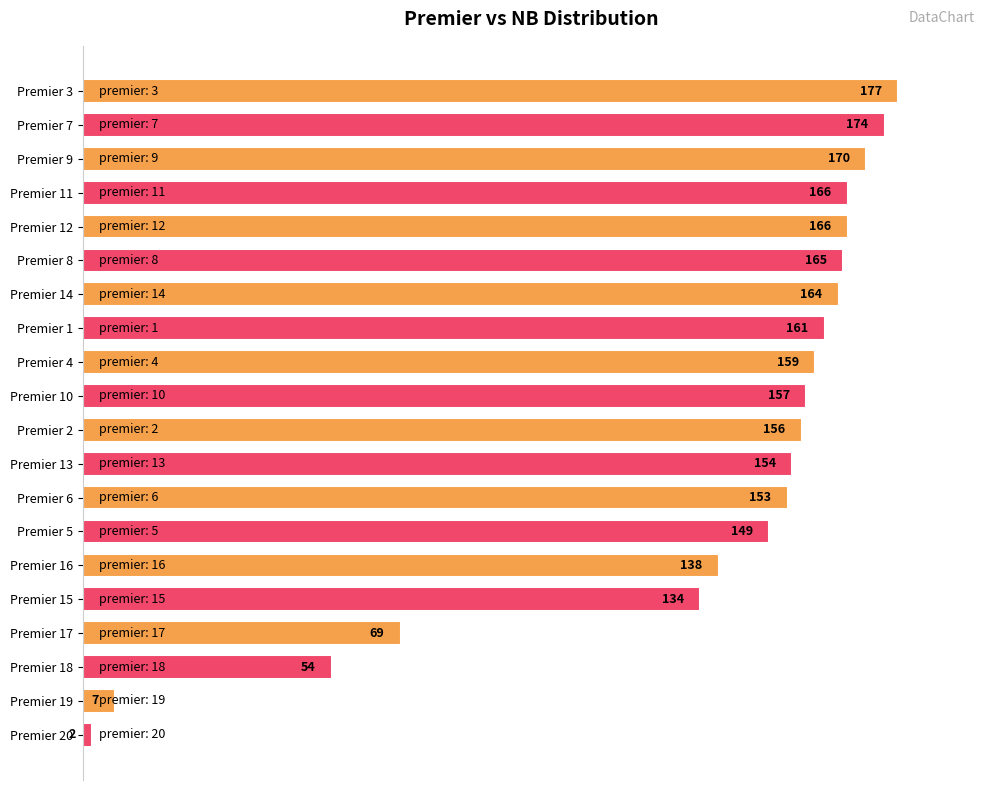

How many bars are there in total?

20